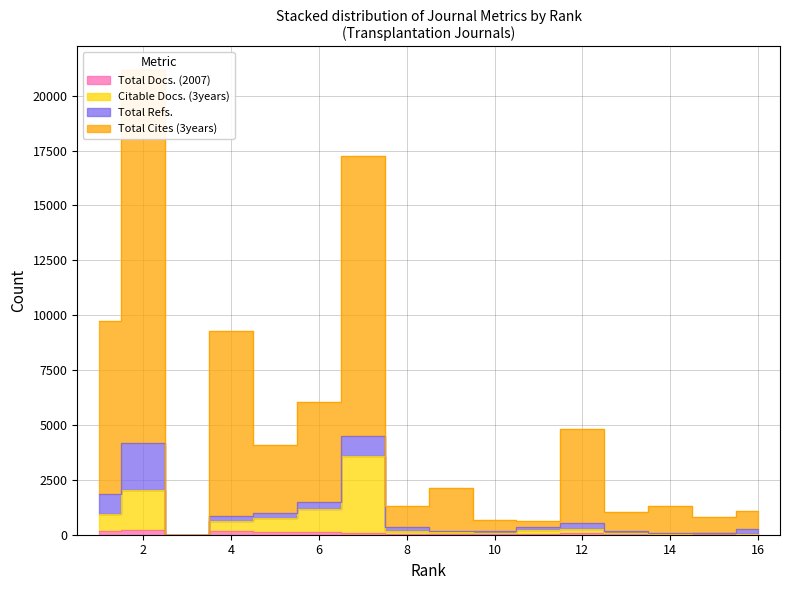

Which label corresponds to the largest value in the chart?

2